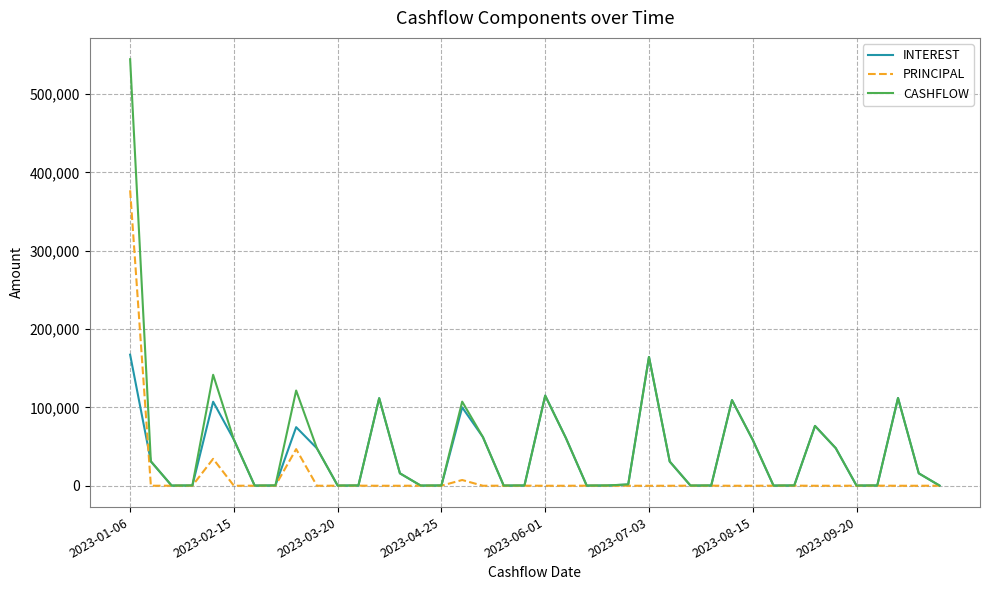

Rank the series by their maximum value, from lowest to highest.

INTEREST, PRINCIPAL, CASHFLOW